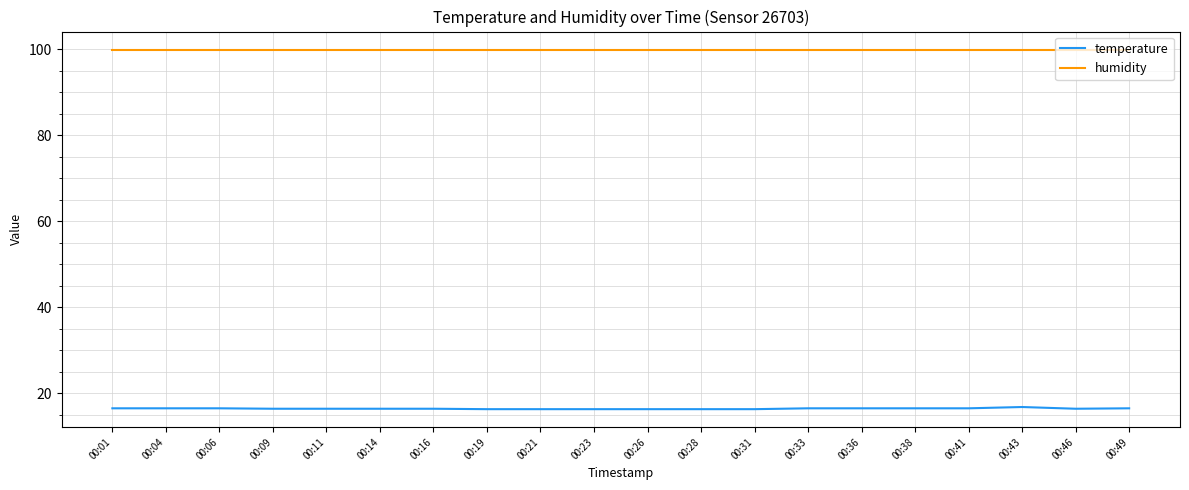

True or false: temperature and humidity cross at least once.

False